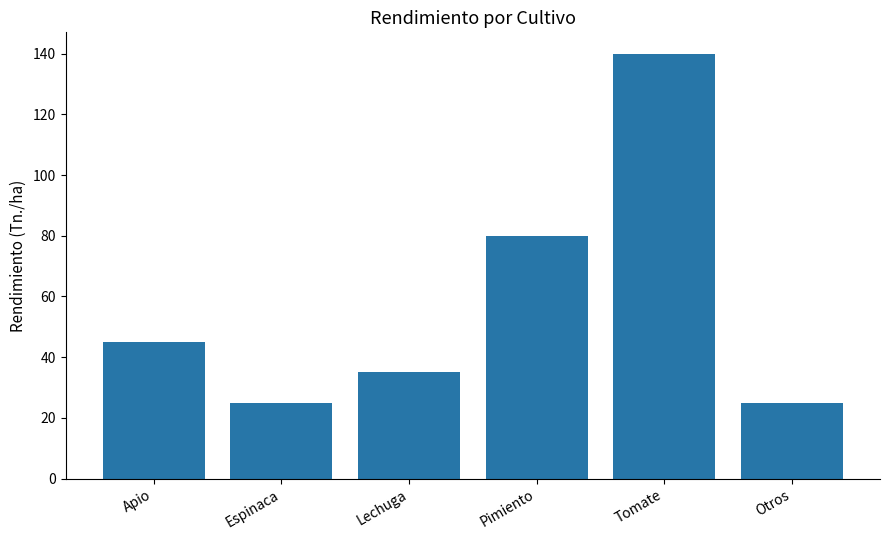

What is the label of the 4th bar from the left?

Pimiento